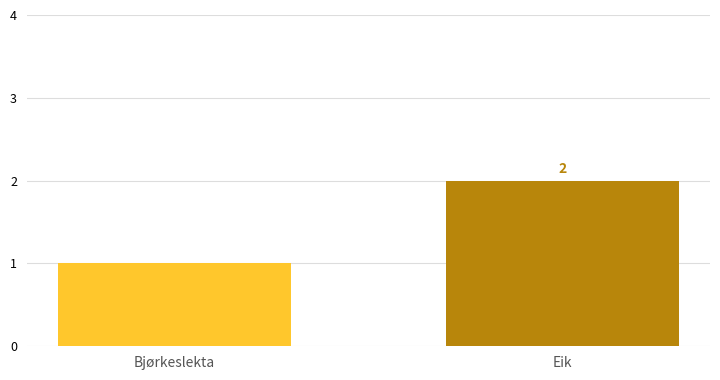

What is the change in value from Bjørkeslekta to Eik?

+1